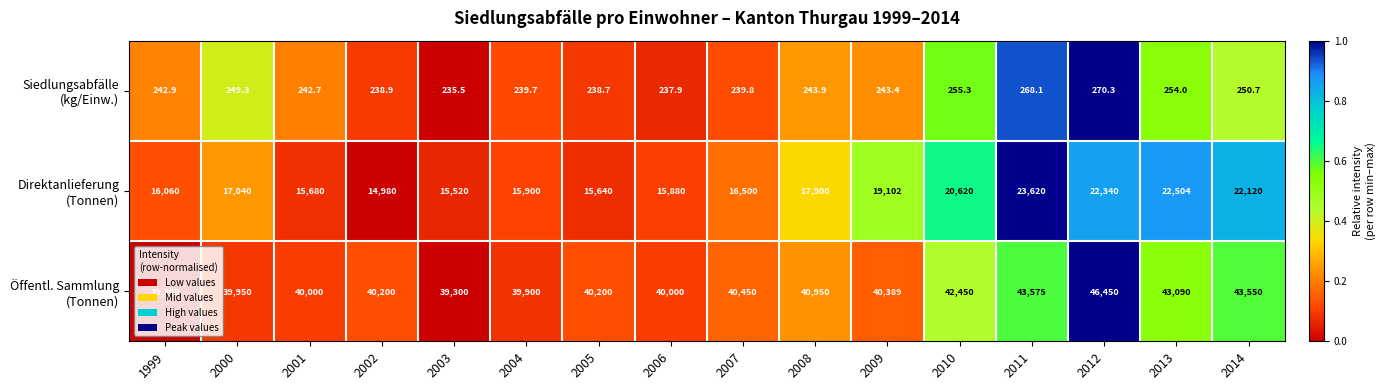

At how many categories does at least one series exceed 38946?

16